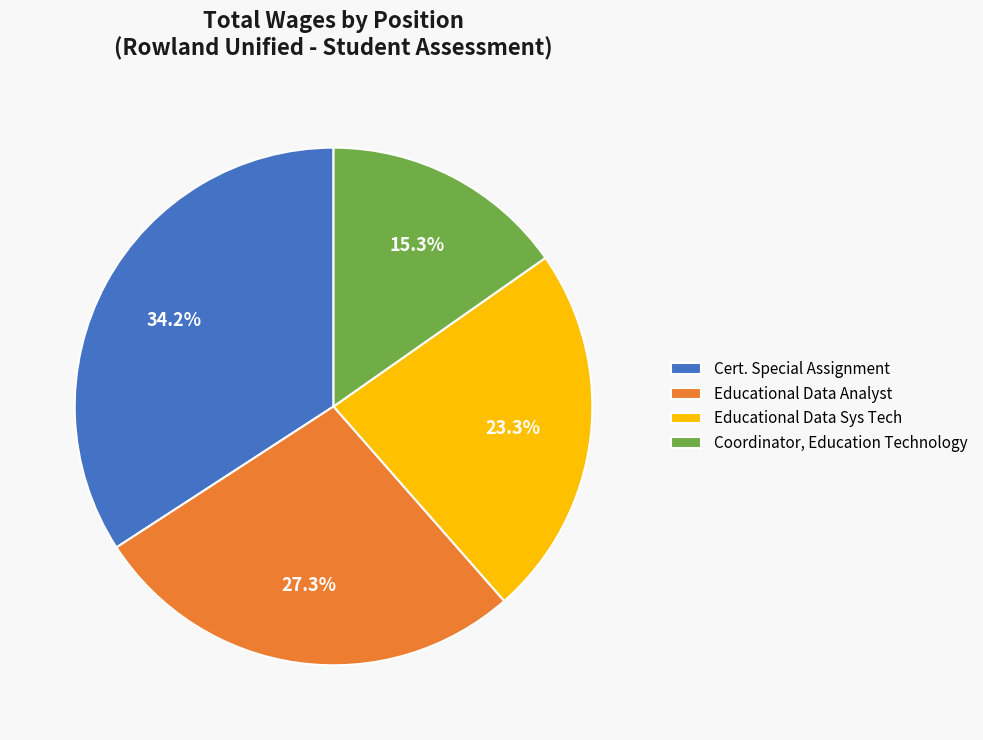

Which category has the smallest portion of the pie?

Coordinator, Education Technology